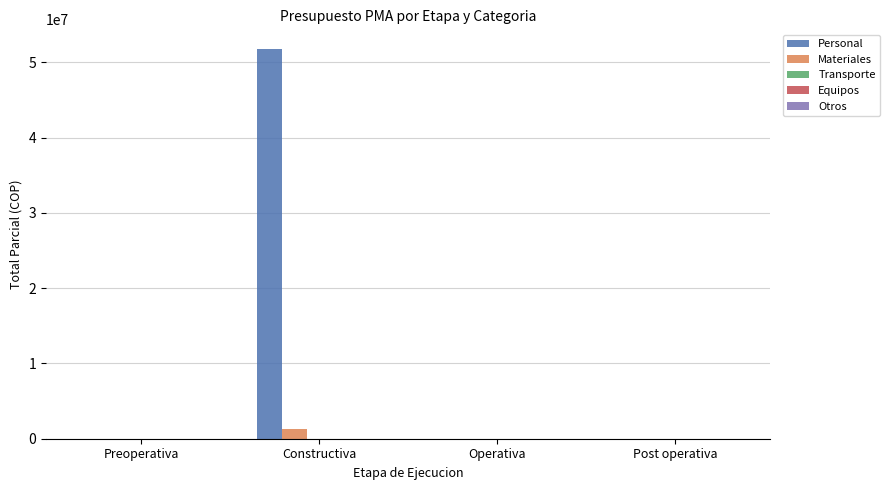

Which series has the widest spread of values?

Personal